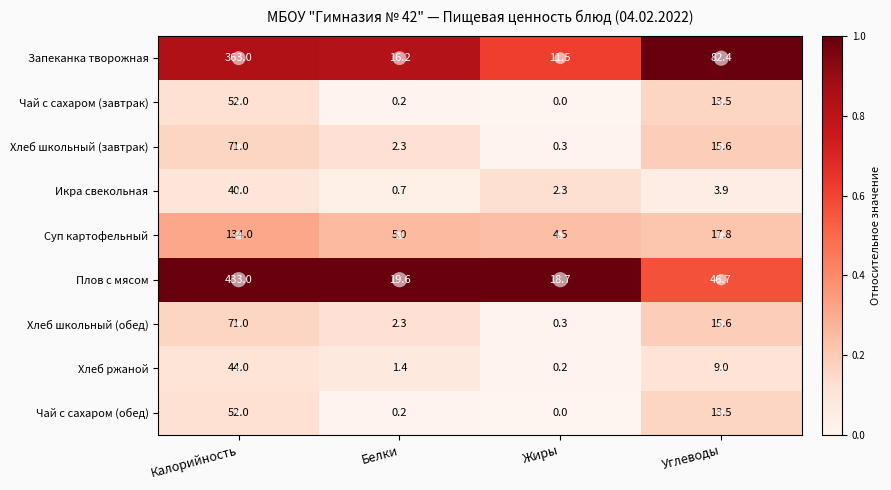

Which category has the lowest value in the Суп картофельный series?

Жиры